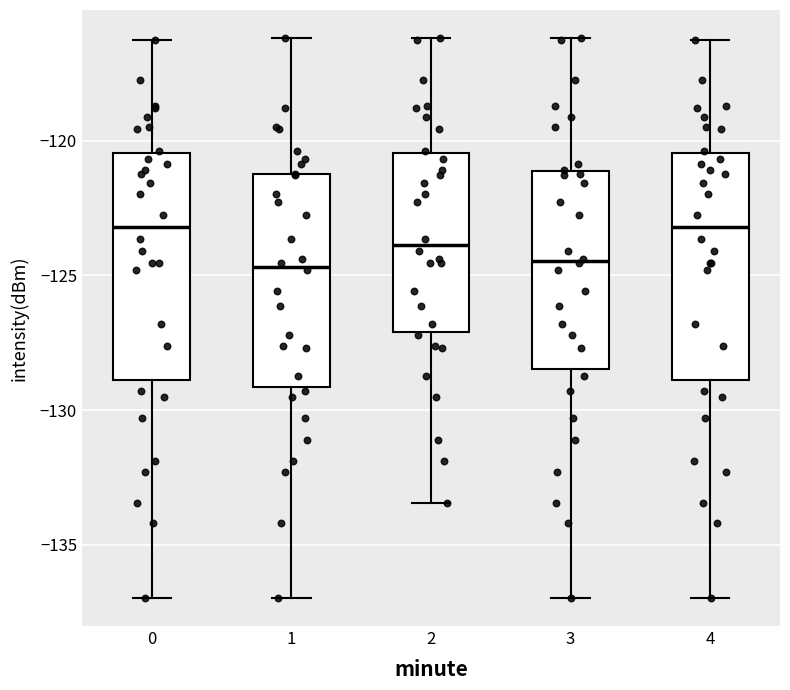

Where does the upper whisker of the box at x = 2 end on the y-axis? The values are not printed on the chart, so give them approximately, as read against the axis.

-116.0